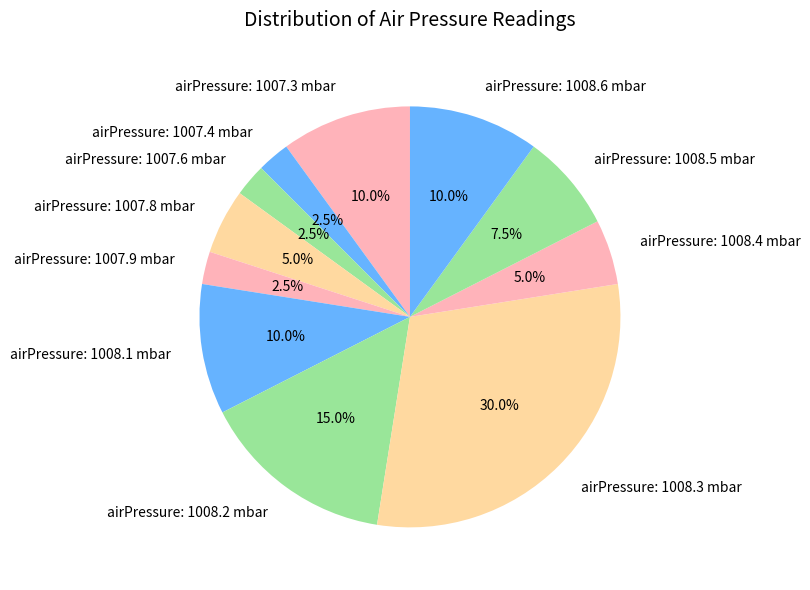

Between airPressure: 1008.6 mbar and airPressure: 1007.8 mbar, which is larger?

airPressure: 1008.6 mbar